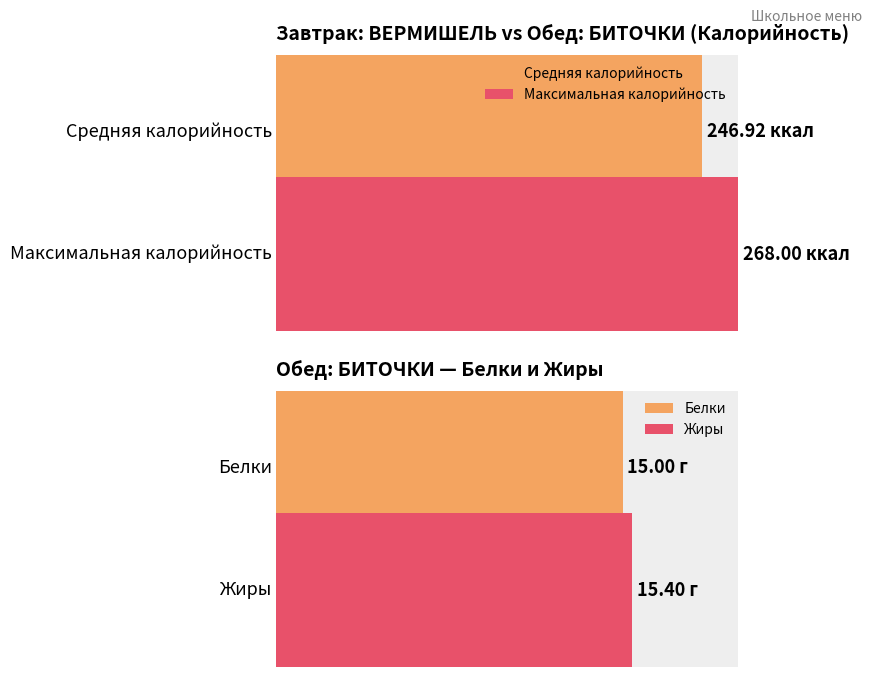

Does the chart contain any negative values?

No